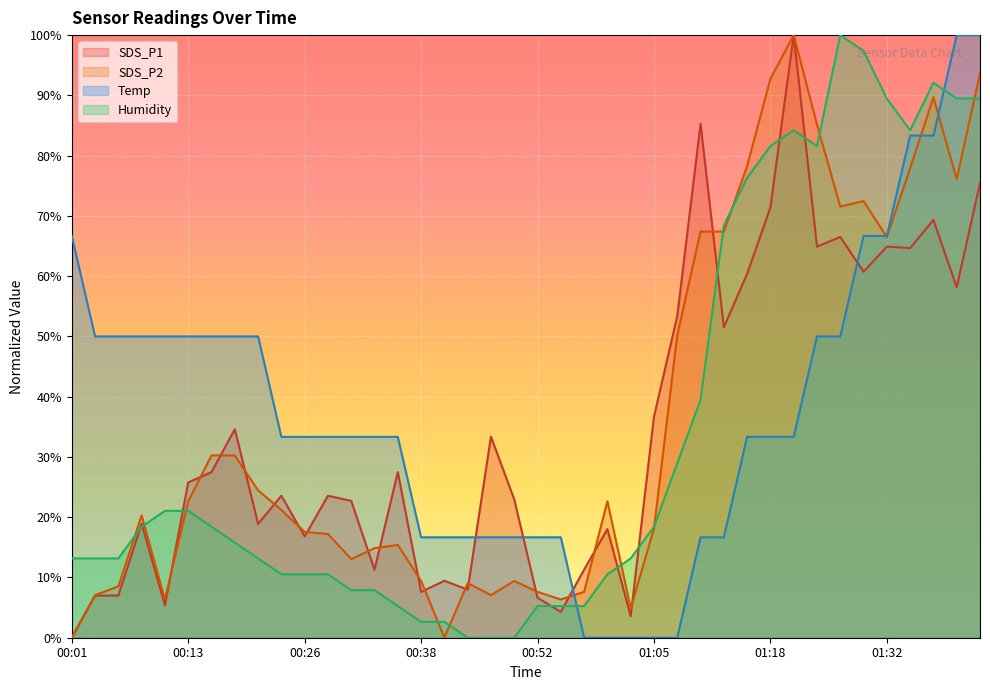

Which series has the widest spread of values?

SDS_P1